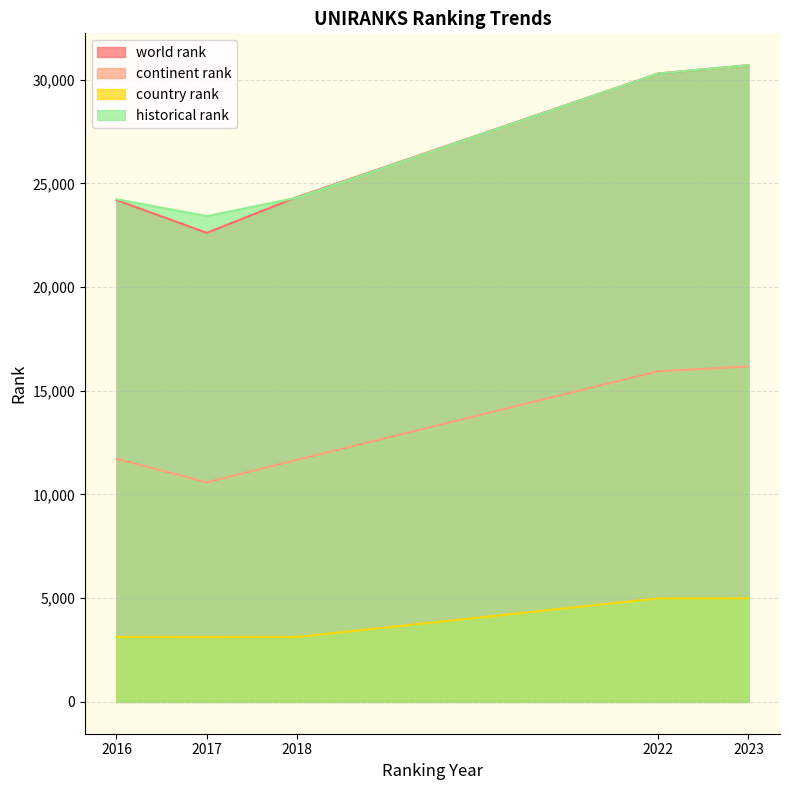

Reading left to right, what are all the values shown in this chart?

world rank: 24194.0	22613.0	24338.0	30296.0	30698.0
continent rank: 11720.0	10584.0	11672.0	15941.0	16172.0
country rank: 3130.0	3126.0	3131.0	4989.0	4995.0
historical rank: 24237.5	23419.0	24310.0	30296.0	30698.0